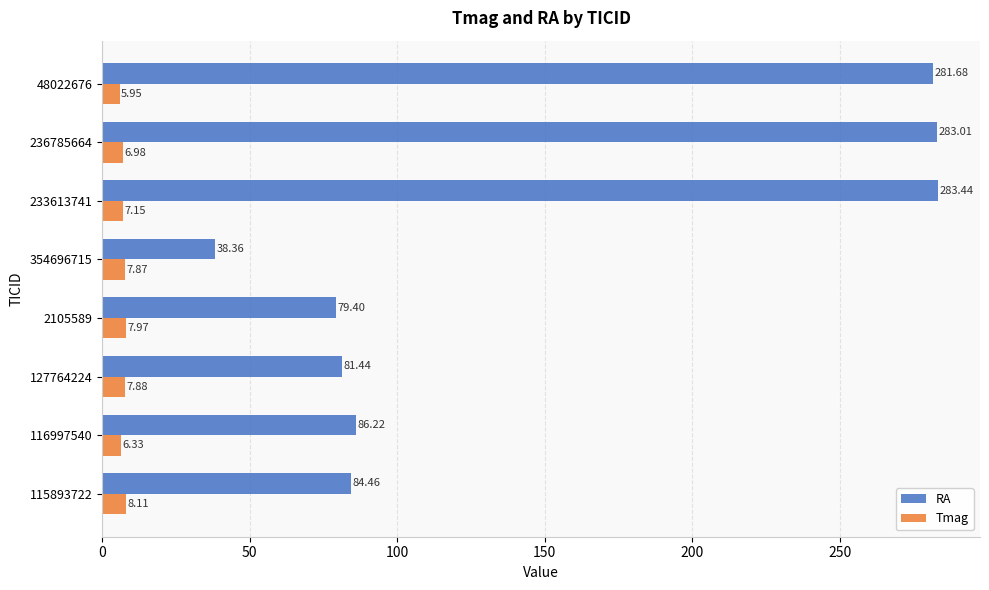

Which series changed the most between 115893722 and 354696715?

RA